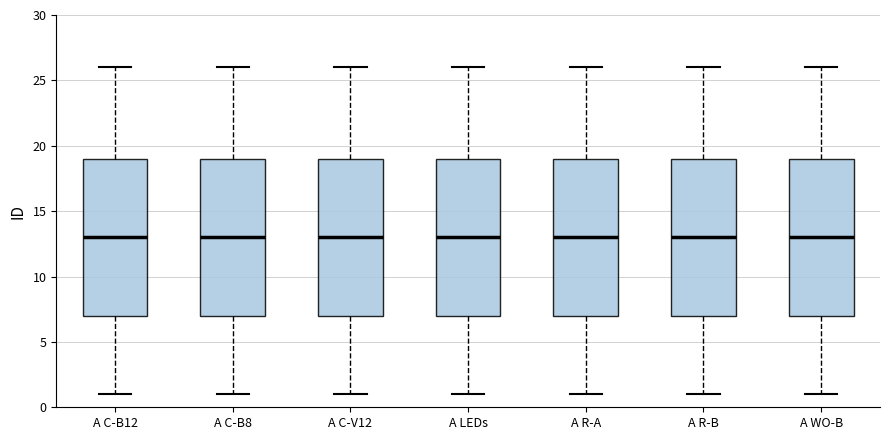

Where does the median line of the box for A C-V12 sit on the y-axis? The values are not printed on the chart, so give them approximately, as read against the axis.

13